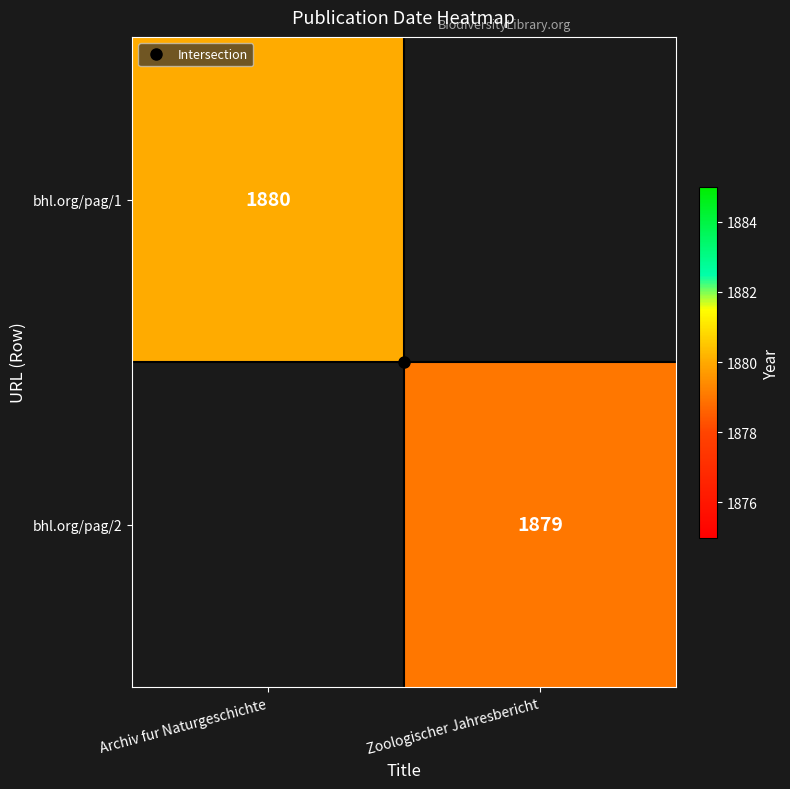

What is the minimum value shown in the chart?

1879.0